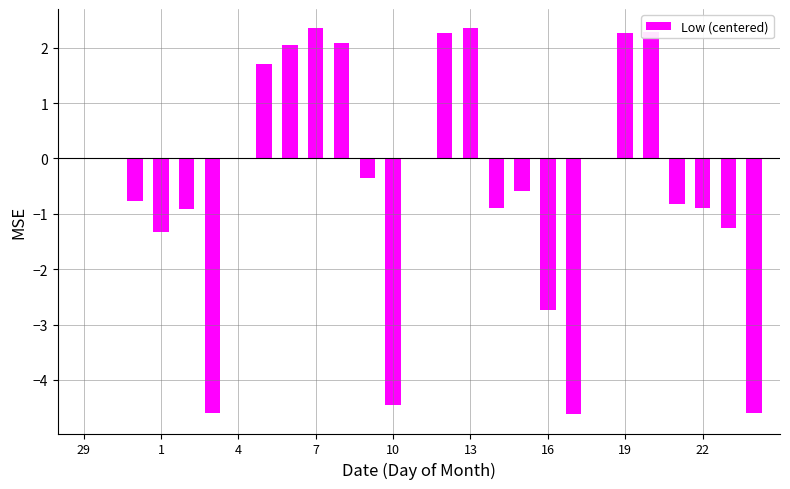

What is the greatest value displayed?

2.4